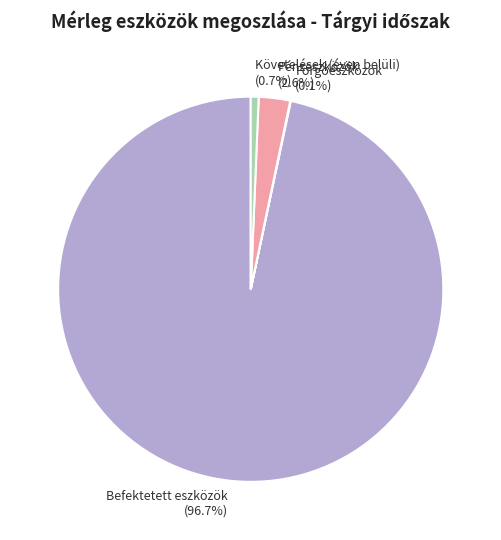

What percentage do Követelések (éven belüli) and Pénzeszközök together represent?

3.3%